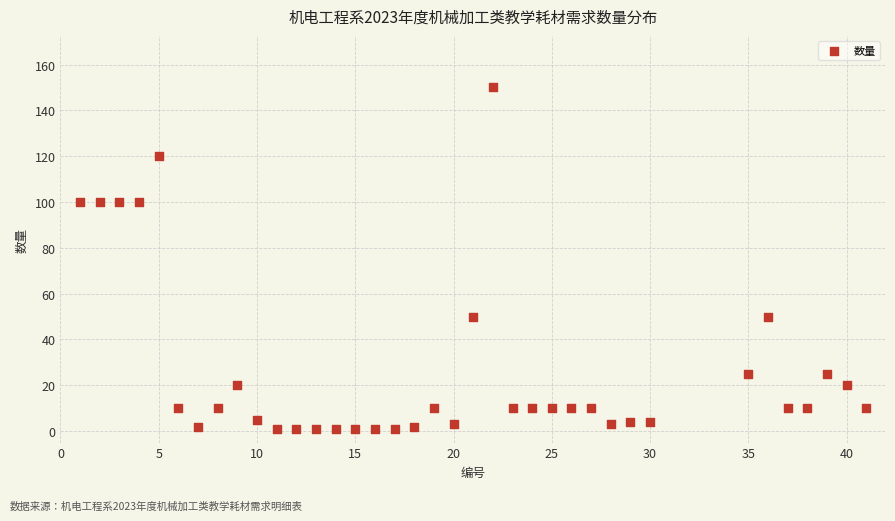

What is the range of Y values (max minus min)?

149